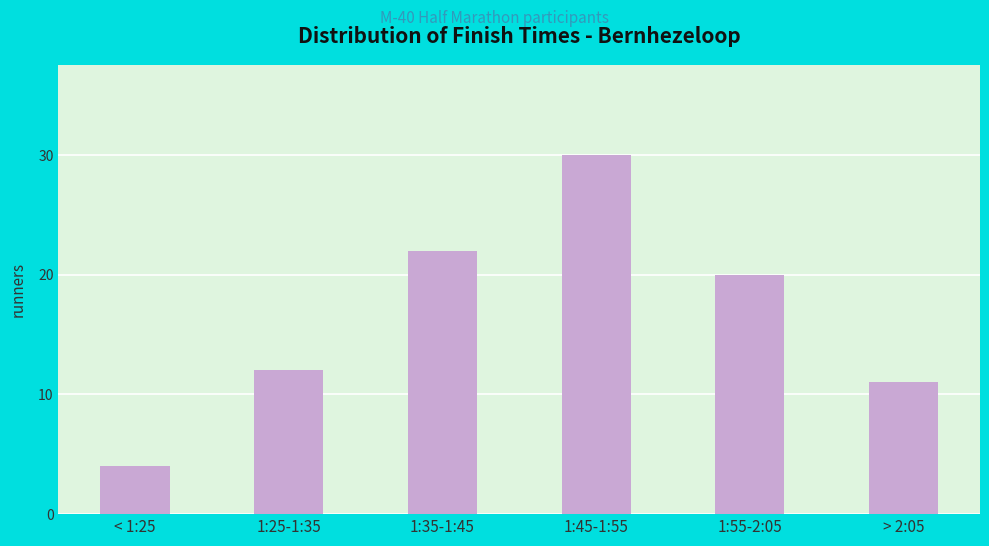

Reading right to left, list all the values displayed in this chart.

11	20	30	22	12	4